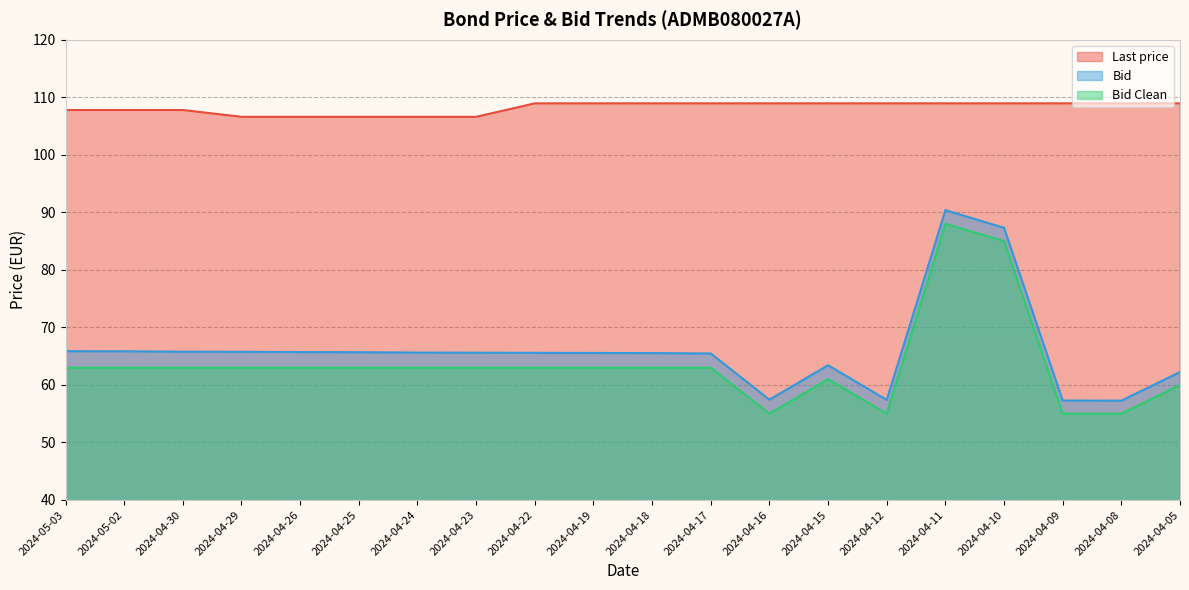

Reading left to right, what are all the values shown in this chart?

Last price: 107.8	107.8	107.8	106.6	106.6	106.6	106.6	106.6	108.9	108.9	108.9	108.9	108.9	108.9	108.9	108.9	108.9	108.9	108.9	108.9
Bid: 65.9	65.8	65.8	65.8	65.7	65.7	65.6	65.6	65.6	65.6	65.5	65.5	57.4	63.4	57.4	90.4	87.3	57.3	57.3	62.2
Bid Clean: 63.0	63.0	63.0	63.0	63.0	63.0	63.0	63.0	63.0	63.0	63.0	63.0	55.0	61.0	55.0	88.0	85.0	55.0	55.0	60.0